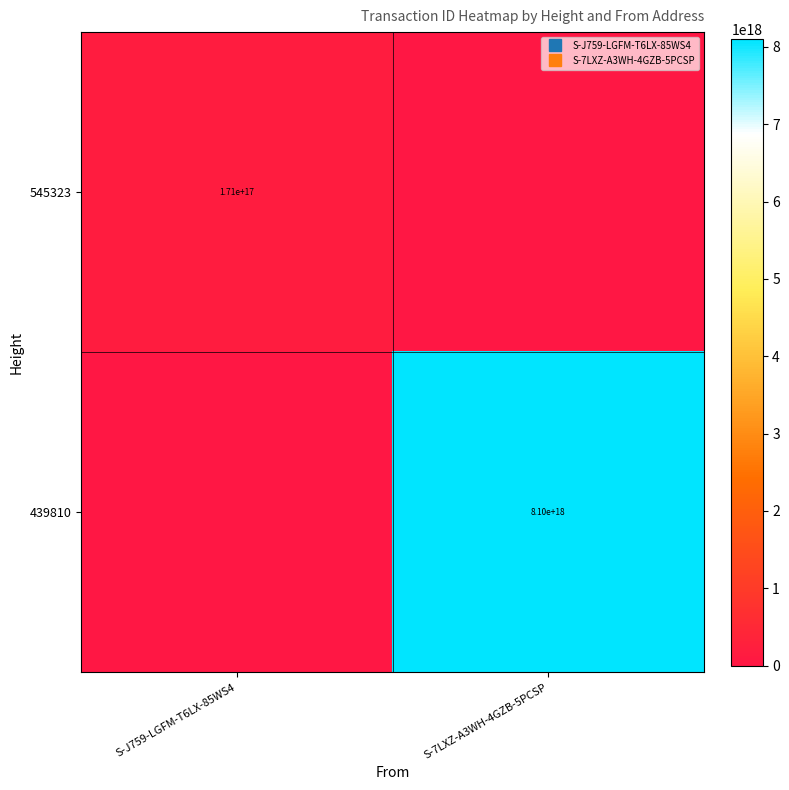

What is the spread (max minus min) of values at S-J759-LGFM-T6LX-85WS4?

170560380476303648